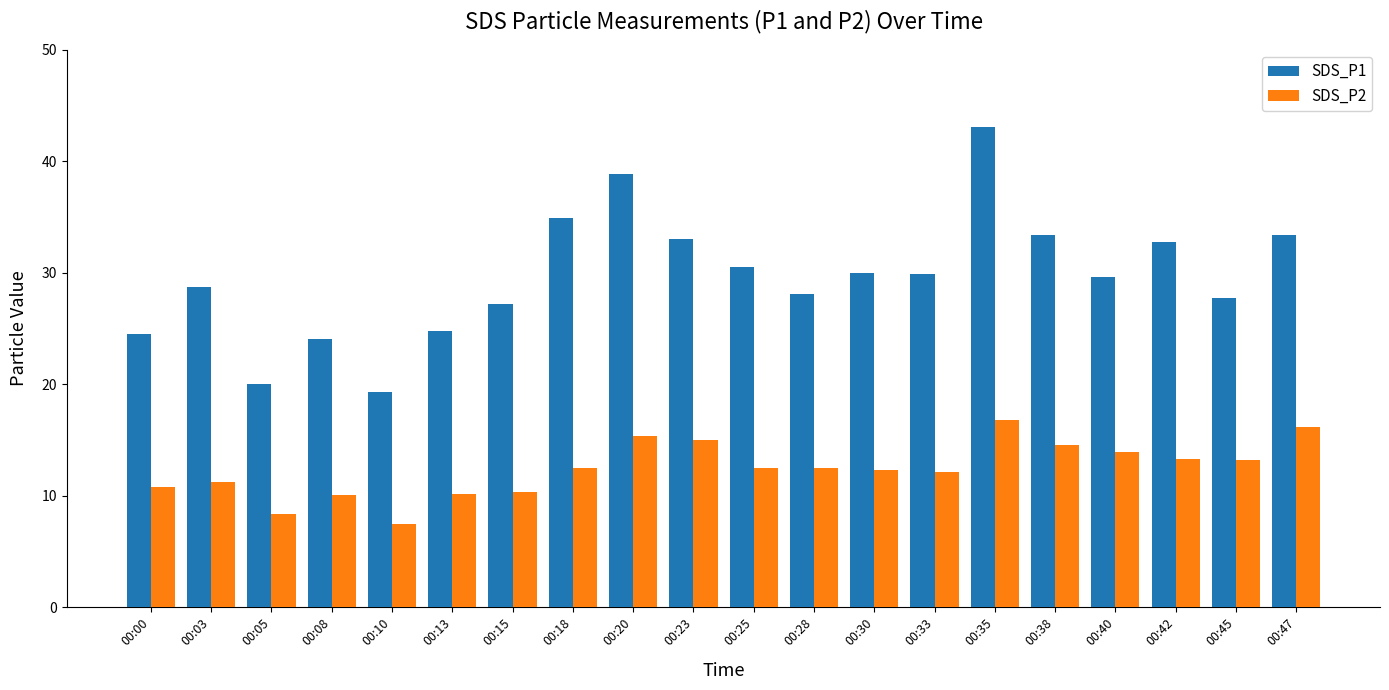

Which series has the widest spread of values?

SDS_P1